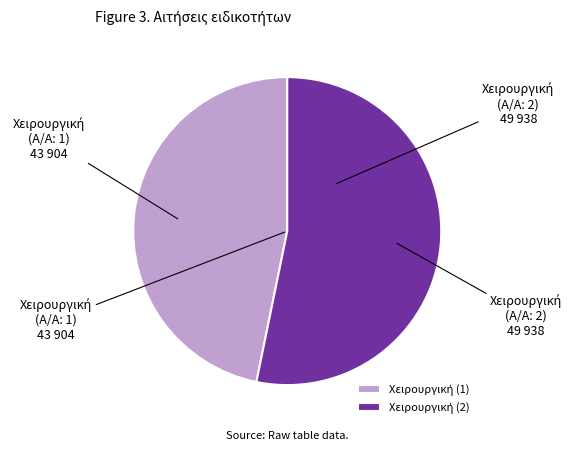

Does any single category account for the majority?

Yes